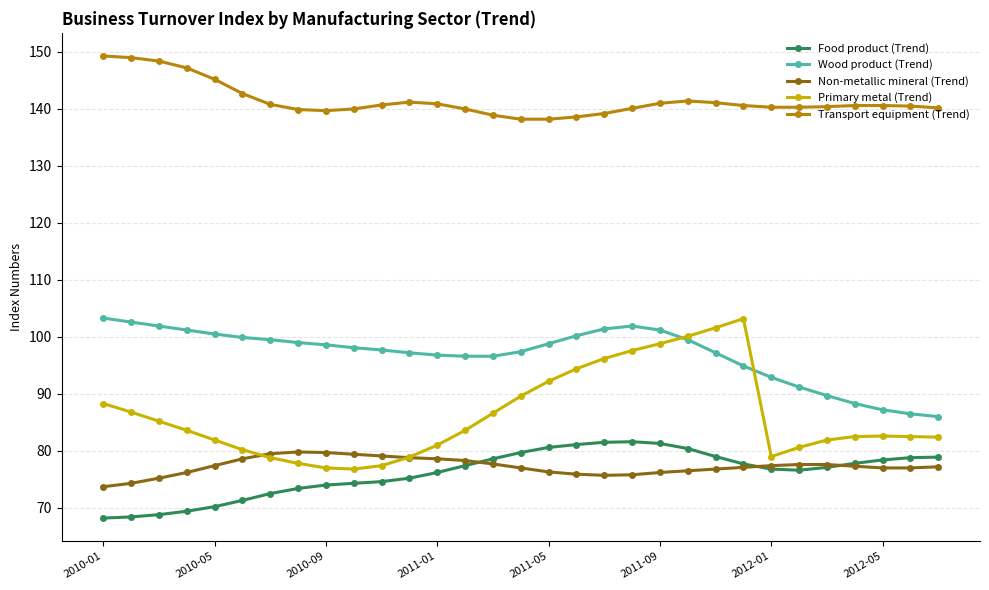

What is the value of the Non-metallic mineral (Trend) point at the 29th from the left?

77.0